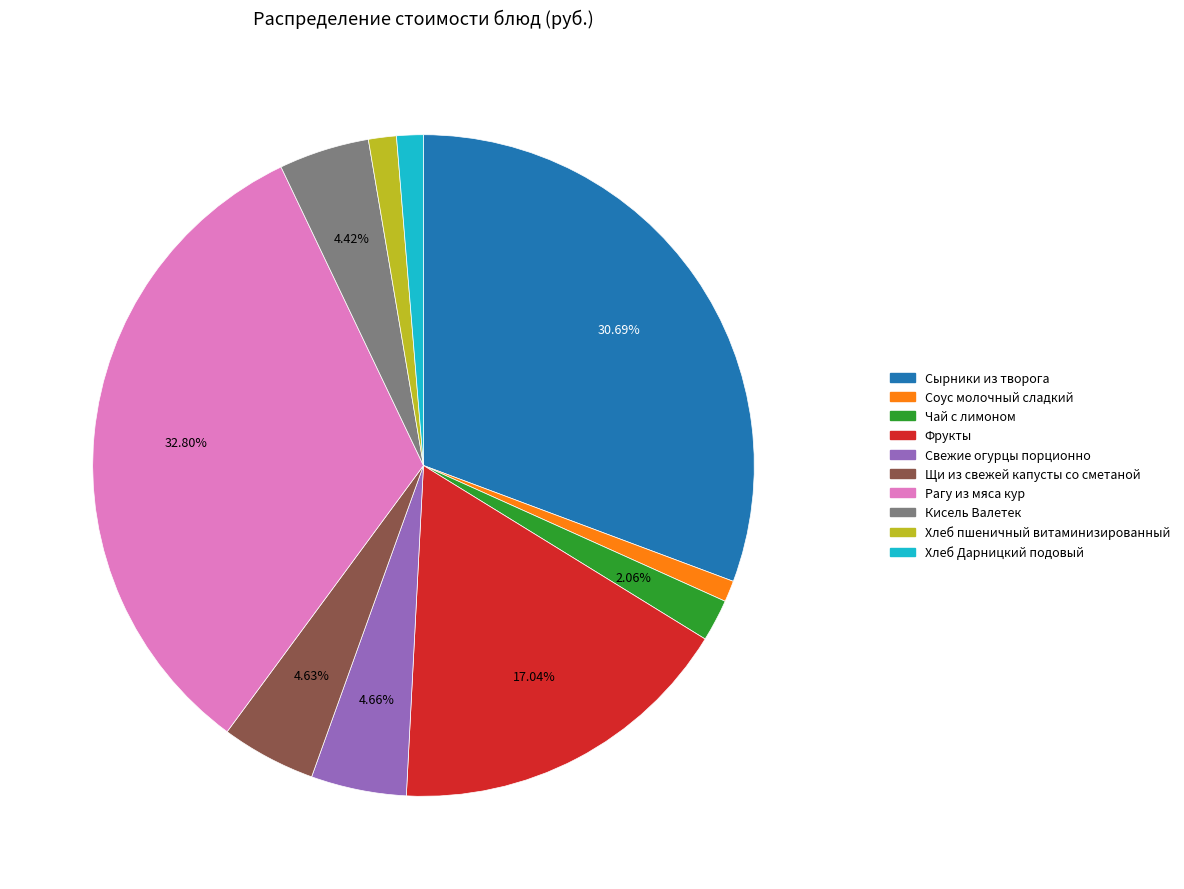

What is the ratio of the value at Хлеб Дарницкий подовый to the value at Щи из свежей капусты со сметаной?

0.3